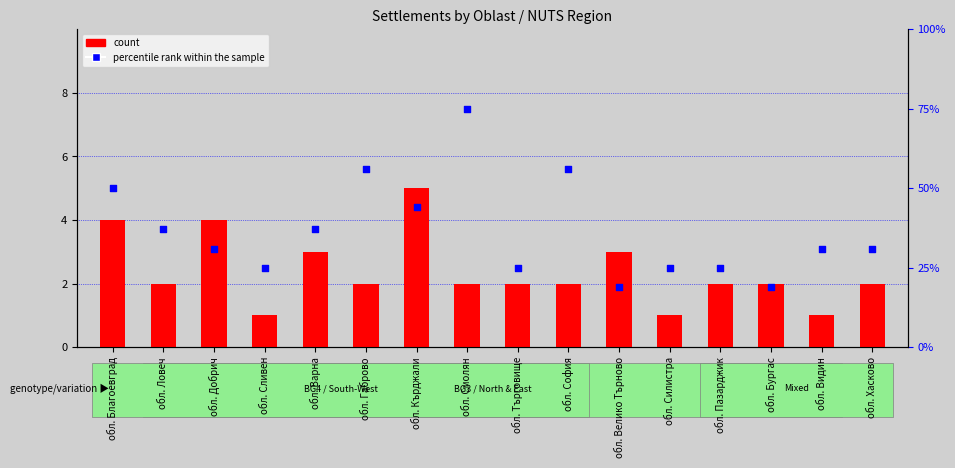

Which series has the largest total across all categories?

percentile rank within the sample